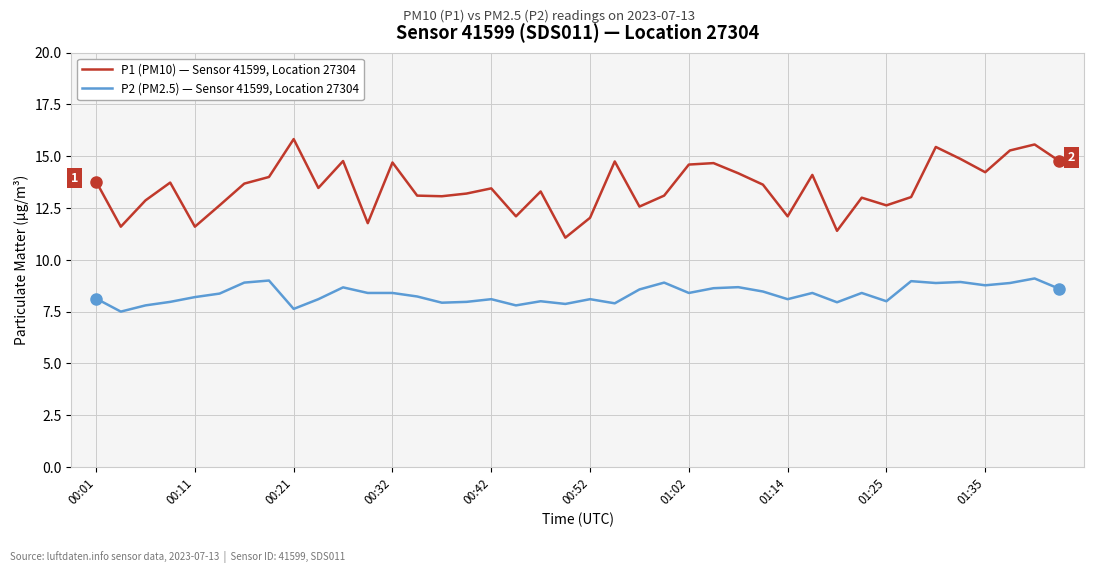

How many lines are shown in the chart?

2